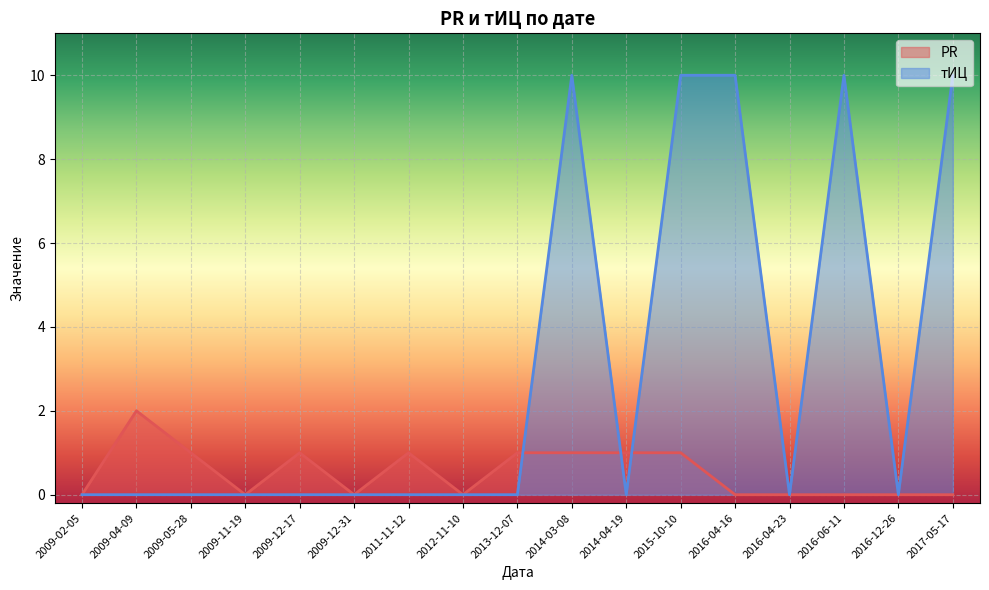

Reading right to left, extract all data points from this chart.

PR: 0	0	0	0	0	1	1	1	1	0	1	0	1	0	1	2	0
тИЦ: 10	0	10	0	10	10	0	10	0	0	0	0	0	0	0	0	0